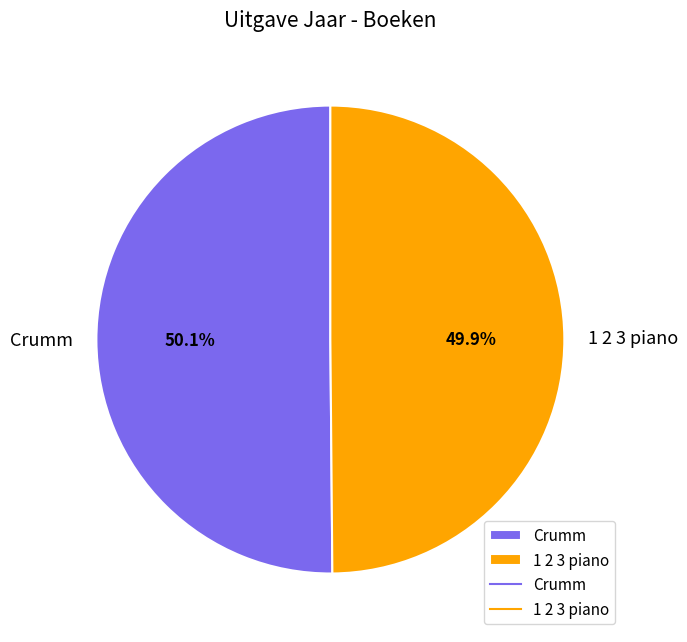

To the nearest percent, what percentage of the pie is Crumm?

50%